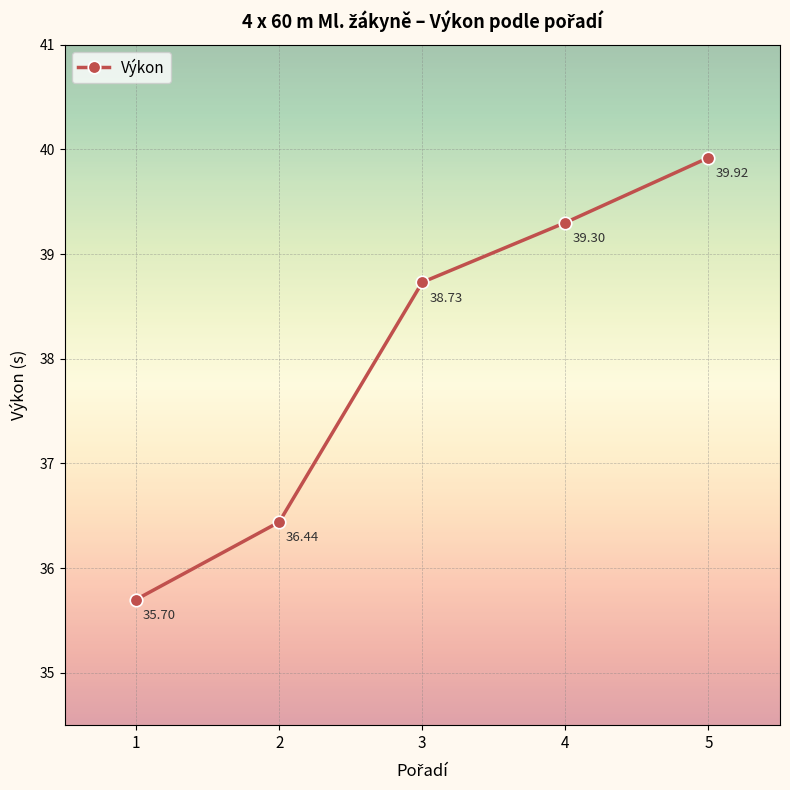

What is the difference between the second highest and second lowest values?

2.9